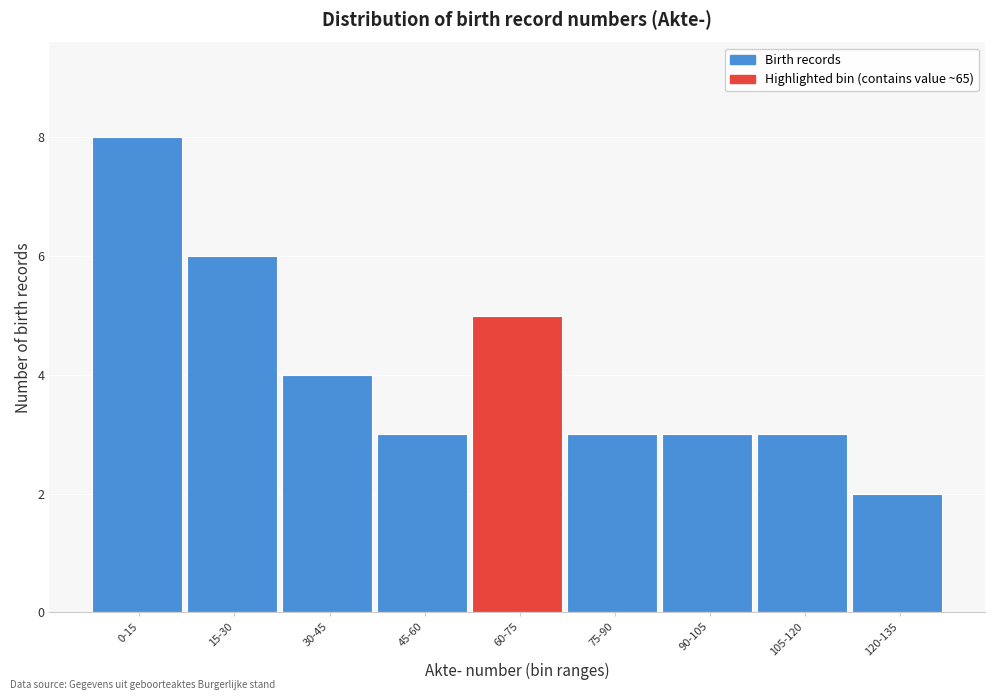

Reading left to right, extract all data points from this chart.

0-15=8	15-30=6	30-45=4	45-60=3	60-75=5	75-90=3	90-105=3	105-120=3	120-135=2